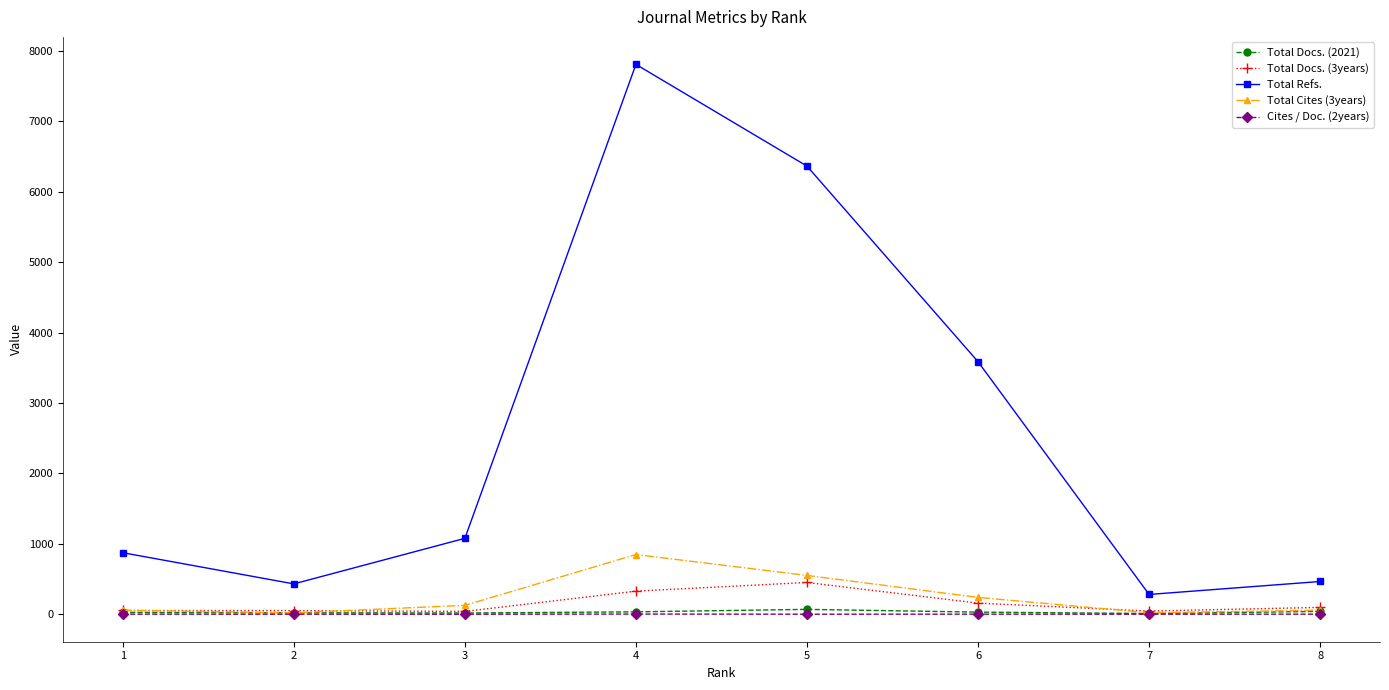

How many categories are shown in the chart?

8